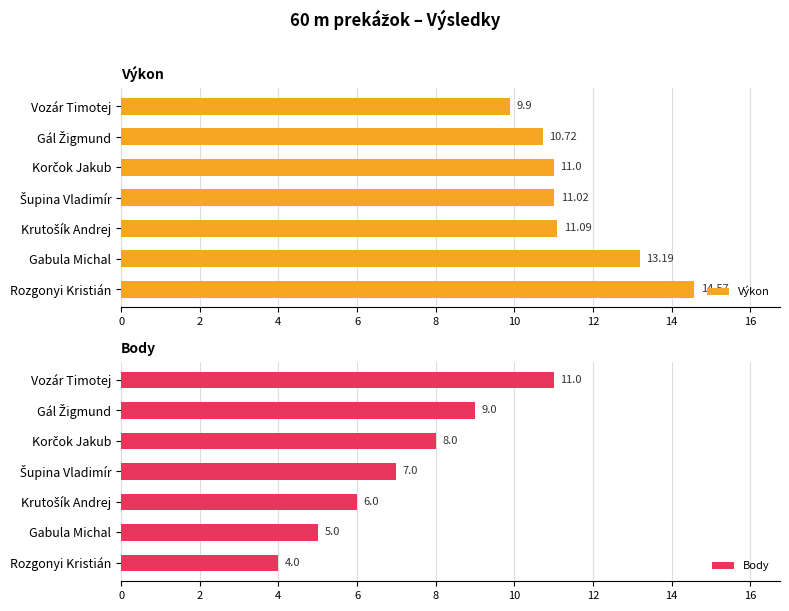

What is the lowest value of the Výkon series?

9.9